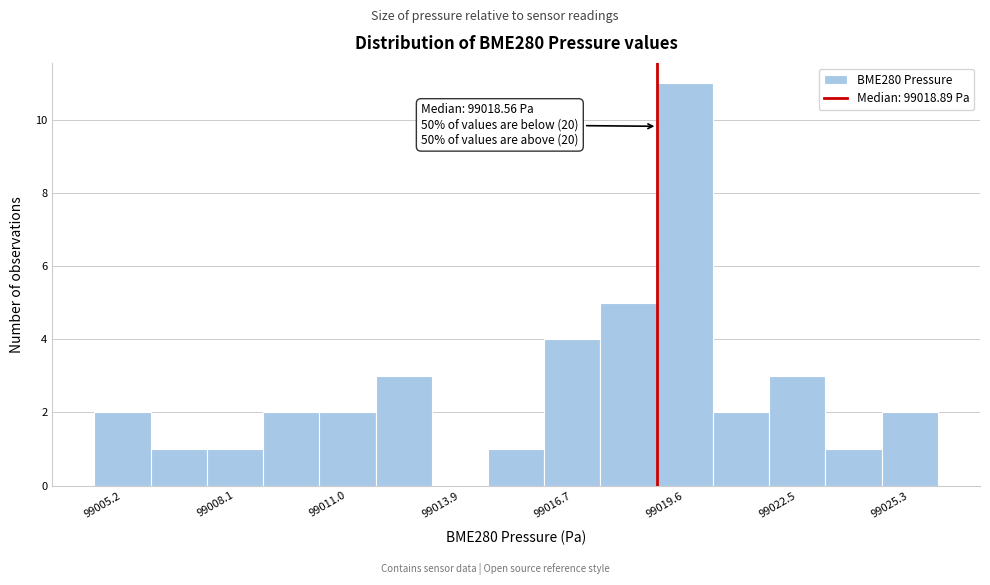

Read against the x-axis, roughly where is the centre of the tallest bar?

99019.5